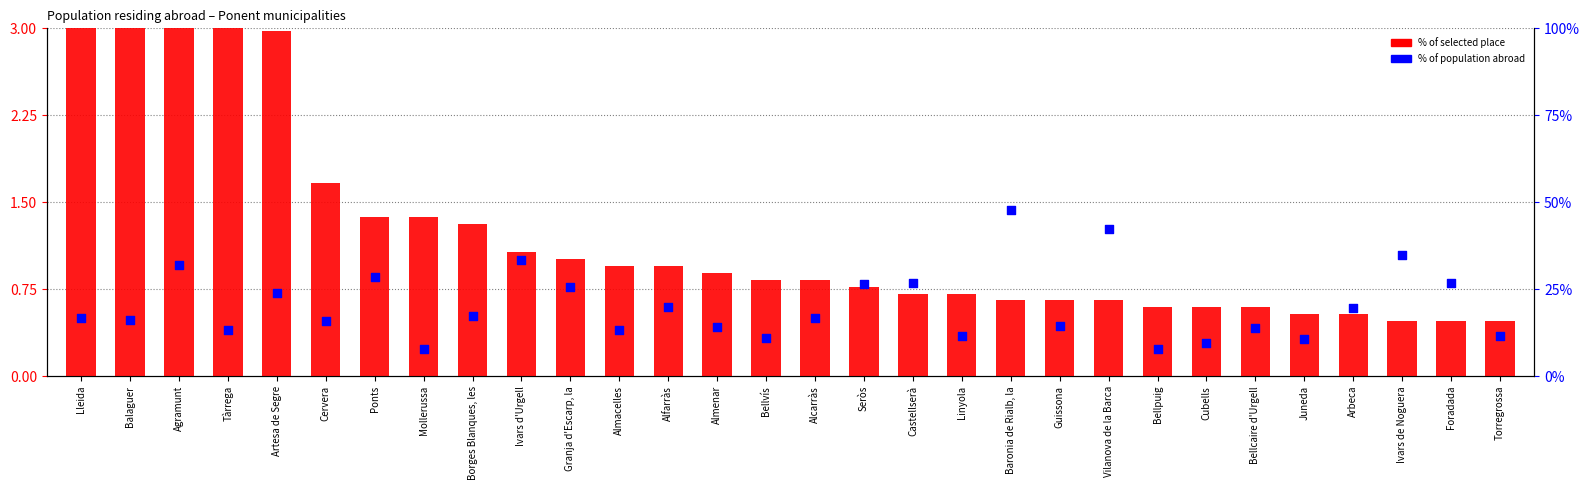

Which series has the largest total across all categories?

% of population abroad